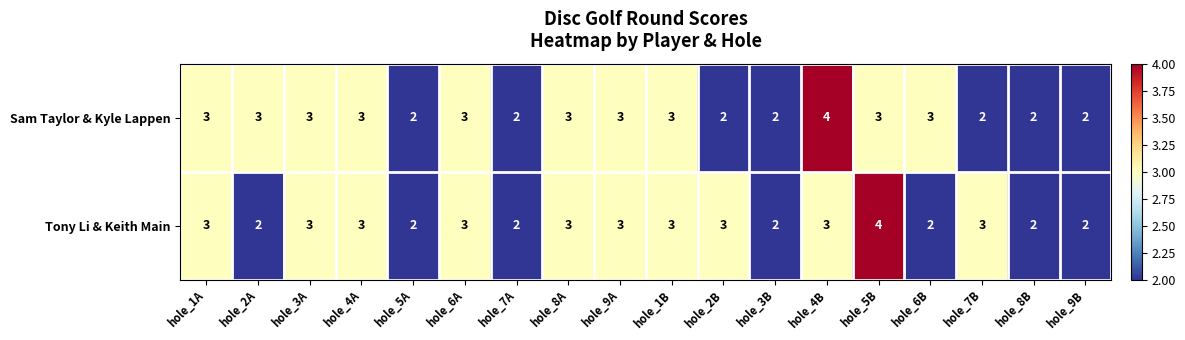

Is it true that Tony Li & Keith Main equals 3 at hole_2B?

True